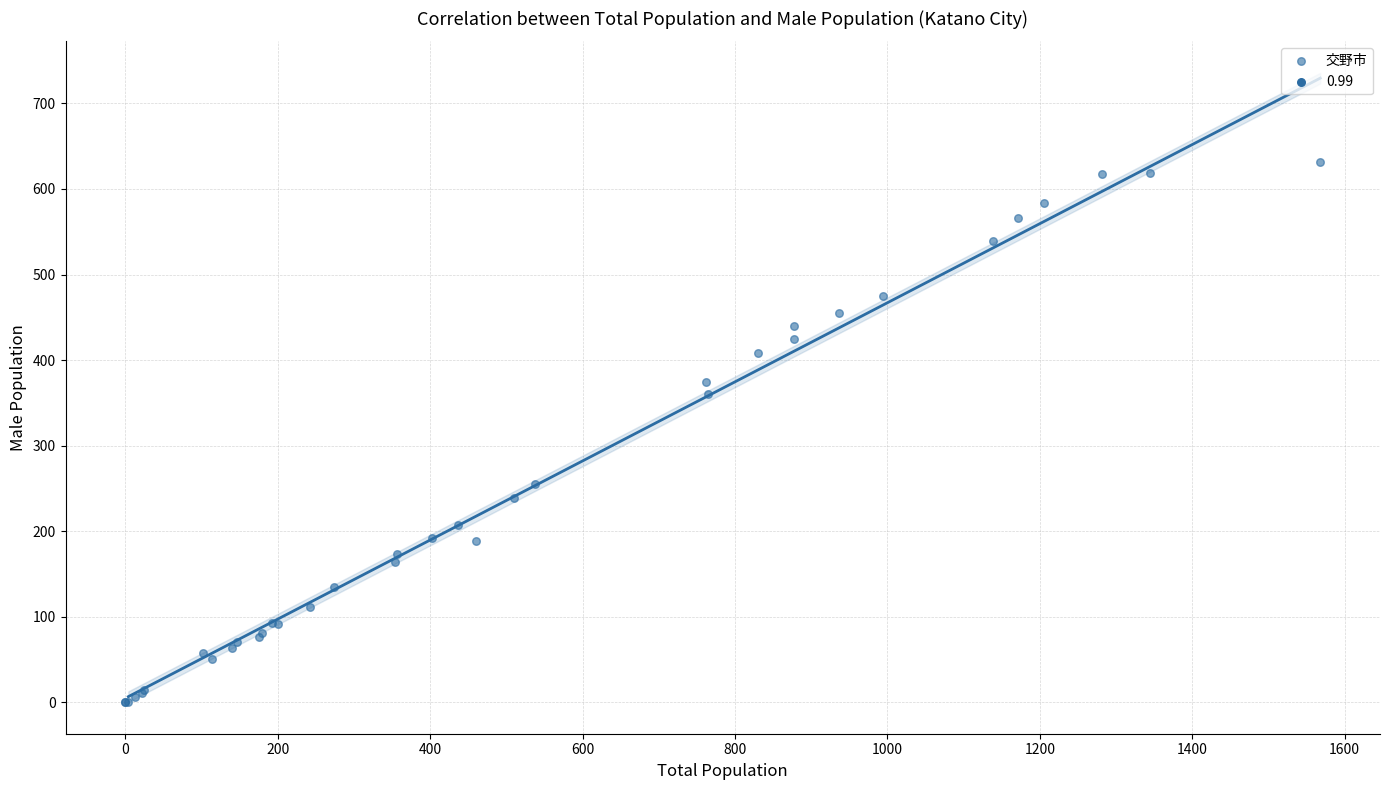

What Y value in the scatter plot is closest to 315?

360